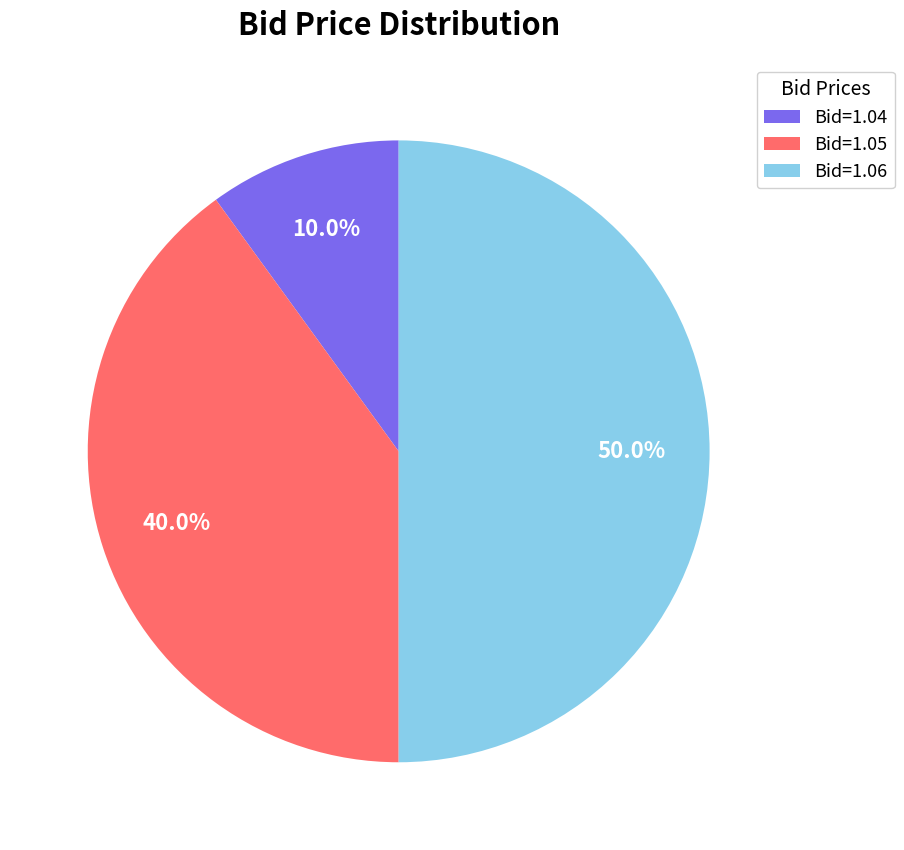

Rank the categories by value from highest to lowest.

Bid=1.06, Bid=1.05, Bid=1.04